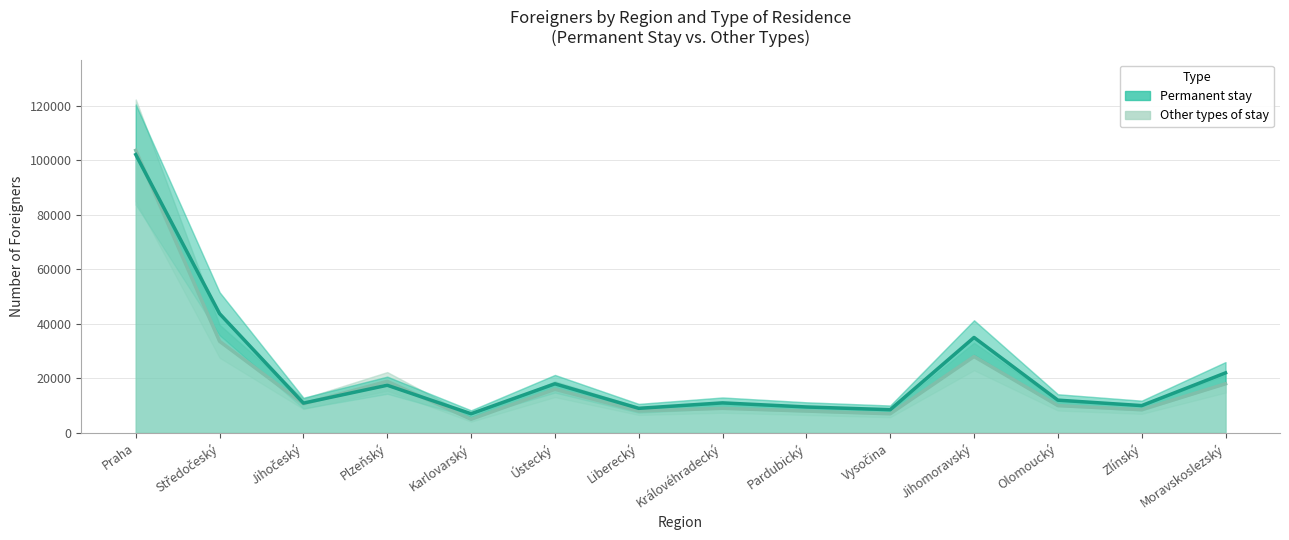

Is the value of Permanent stay at Liberecký greater than the value of Other types of stay at Jihomoravský?

No